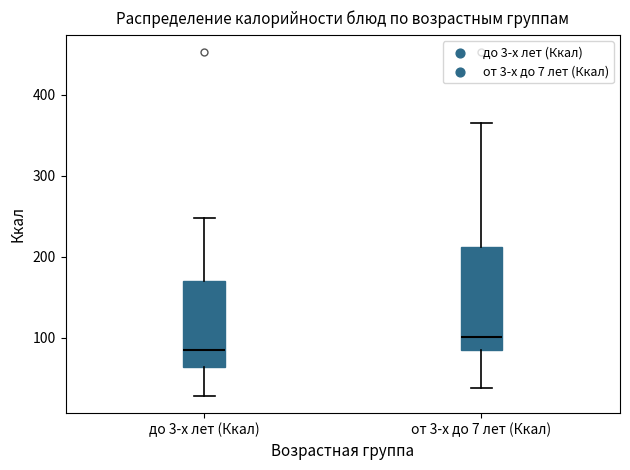

Comparing the boxes themselves (not the whiskers), which one is the tallest?

от 3-х до 7 лет (Ккал)